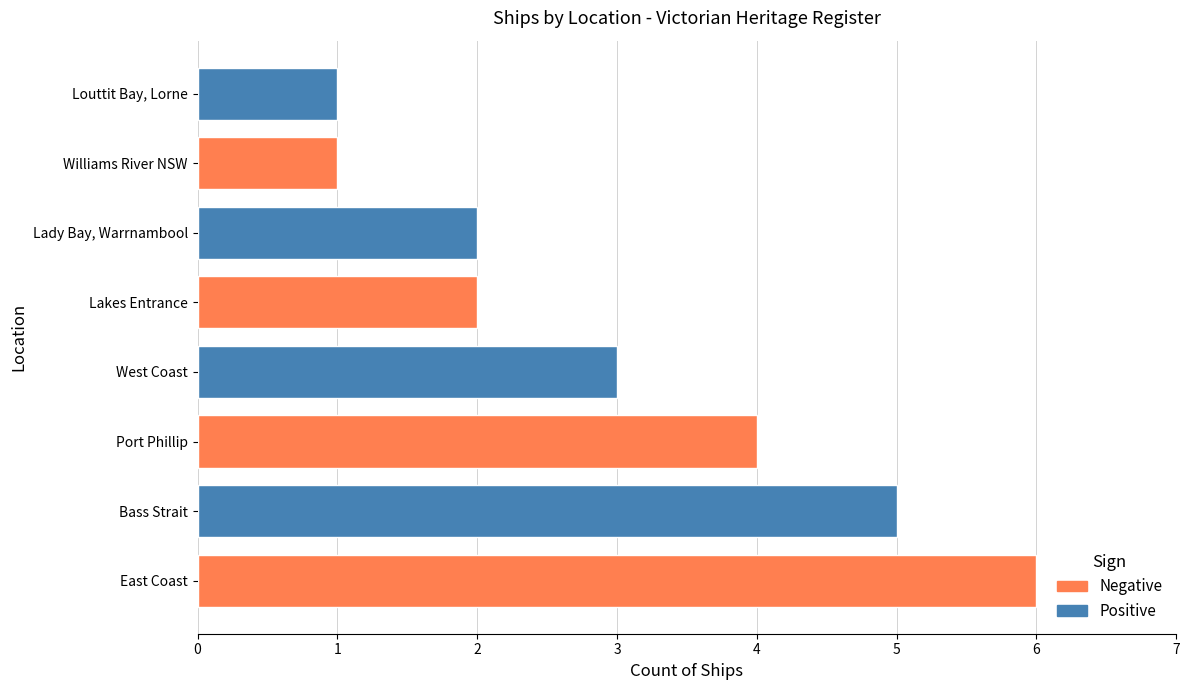

What is the sum of all values?

24